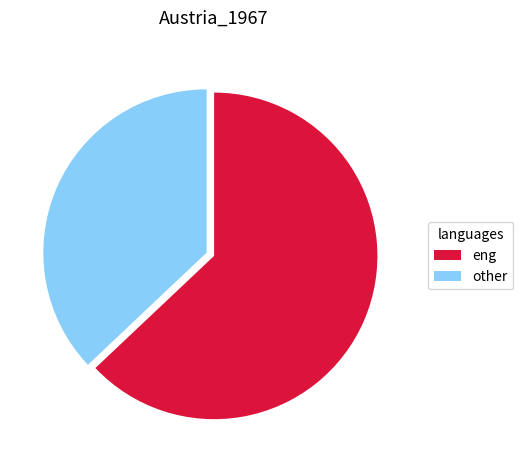

Rank the categories by value from lowest to highest.

other, eng